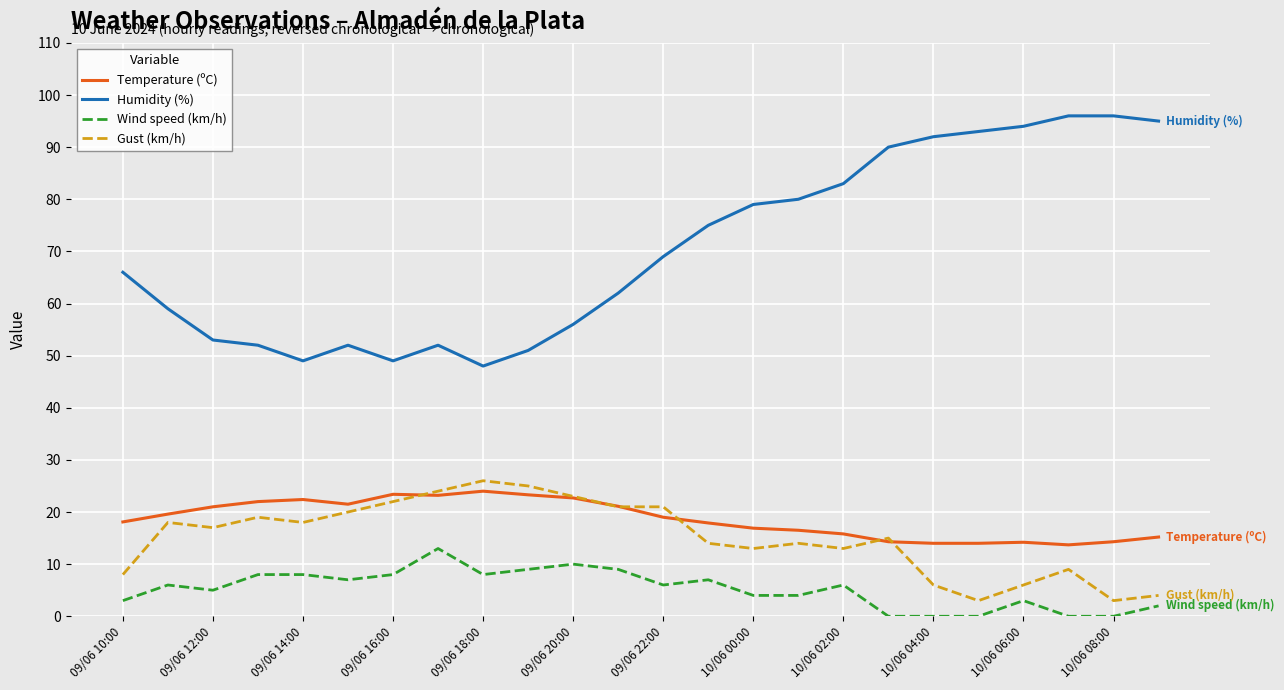

True or false: Temperature (ºC) and Wind speed (km/h) intersect in this chart.

False